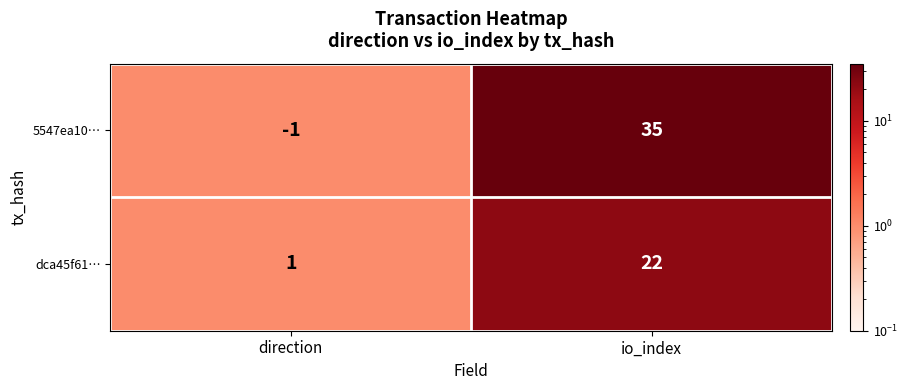

Where is 5547ea10… nearest to the value 17?

direction